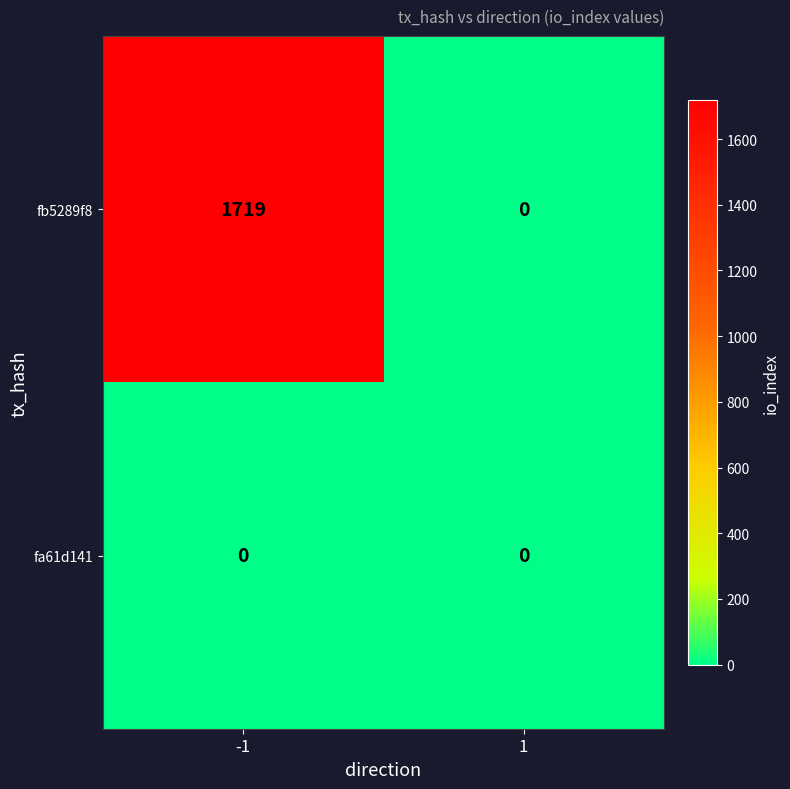

Reading right to left, list all the values displayed in this chart.

fb5289f8: 0	1719
fa61d141: 0	0